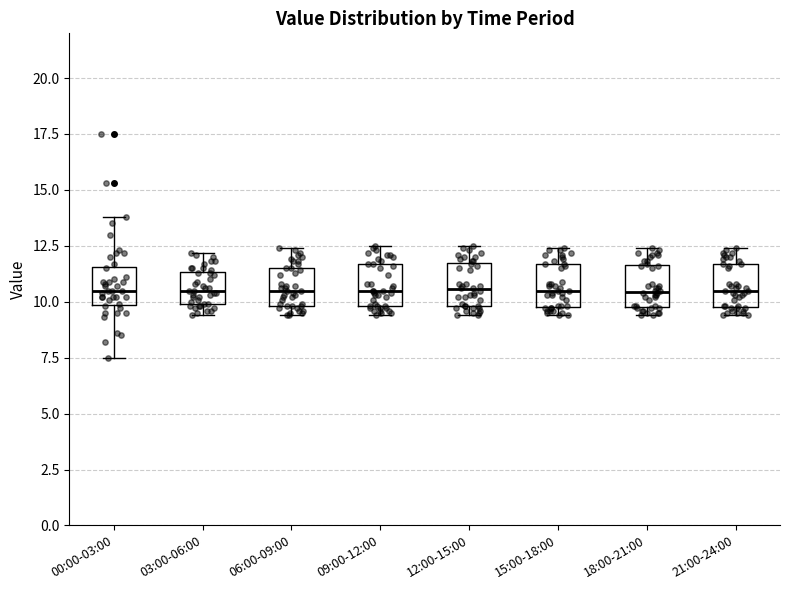

Reading left to right, transcribe this box plot: for each box, give where its median line is, the range the box spans, and where its two whiskers end, as read against the y-axis. The values are not printed on the chart, so give them approximately, as read against the axis.

00:00-03:00: median 10.5, box 10.0 to 11.5, whiskers 7.5 to 14.0
03:00-06:00: median 10.5, box 10.0 to 11.5, whiskers 9.5 to 12.0
06:00-09:00: median 10.5, box 10.0 to 11.5, whiskers 9.5 to 12.5
09:00-12:00: median 10.5, box 10.0 to 11.5, whiskers 9.5 to 12.5
12:00-15:00: median 10.5, box 10.0 to 11.5, whiskers 9.5 to 12.5
15:00-18:00: median 10.5, box 10.0 to 11.5, whiskers 9.5 to 12.5
18:00-21:00: median 10.5, box 10.0 to 11.5, whiskers 9.5 to 12.5
21:00-24:00: median 10.5, box 10.0 to 11.5, whiskers 9.5 to 12.5